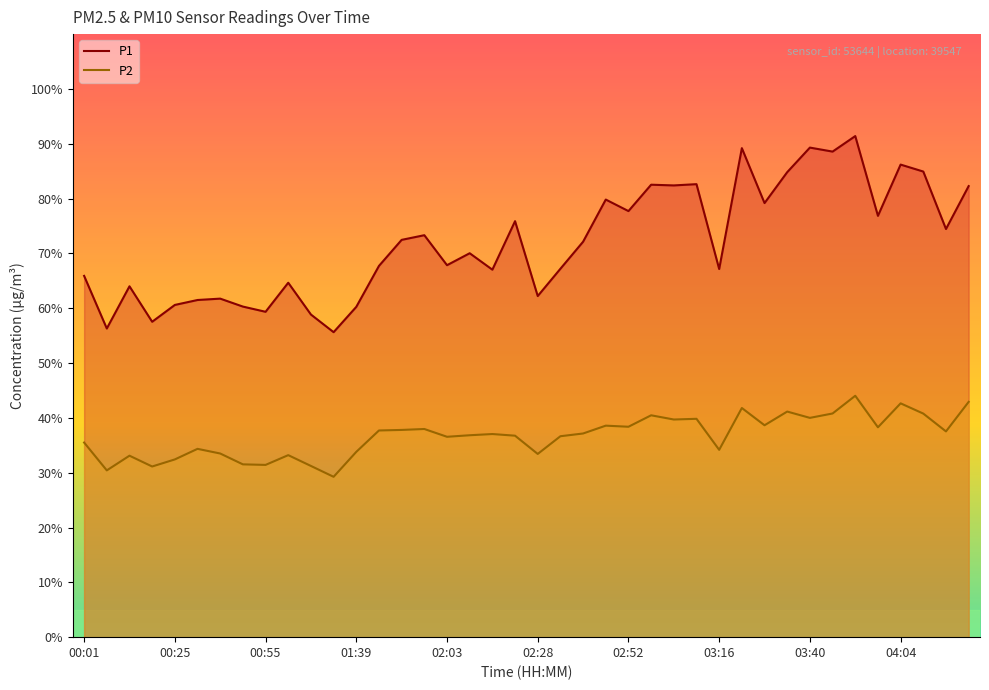

Which series has the largest total across all categories?

P1